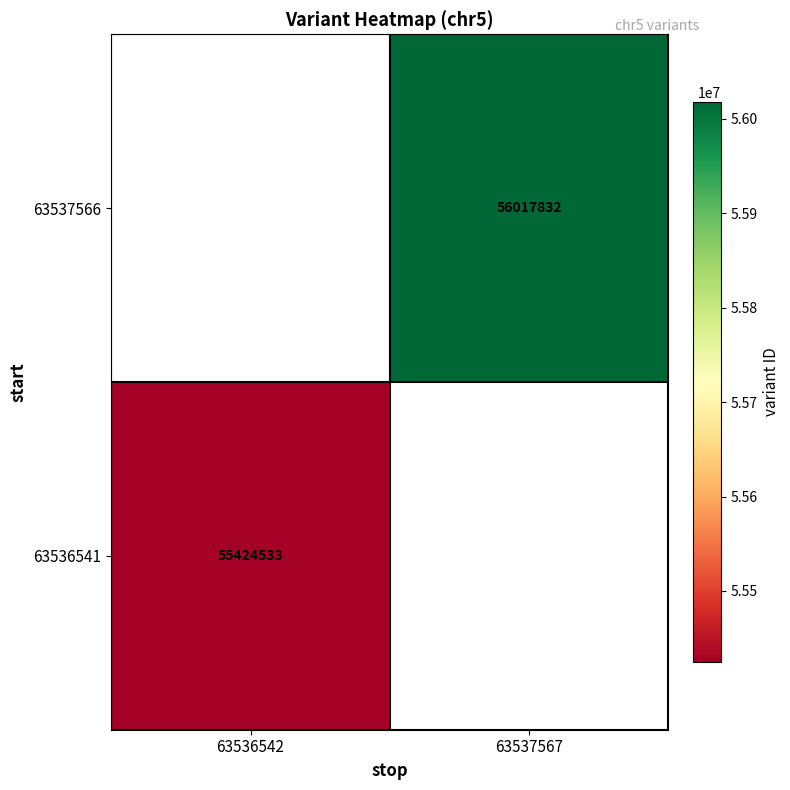

The value of 63537566 at 63537567 is 13068739.0. True or false?

False